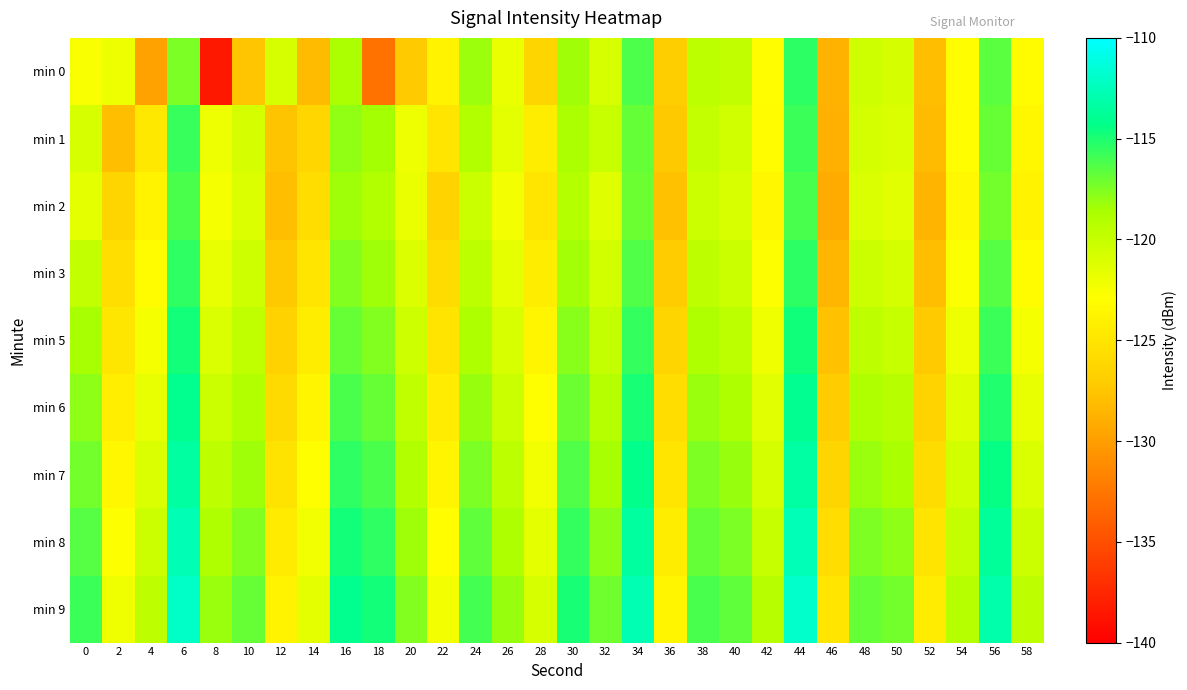

Count the number of data series in this chart.

9